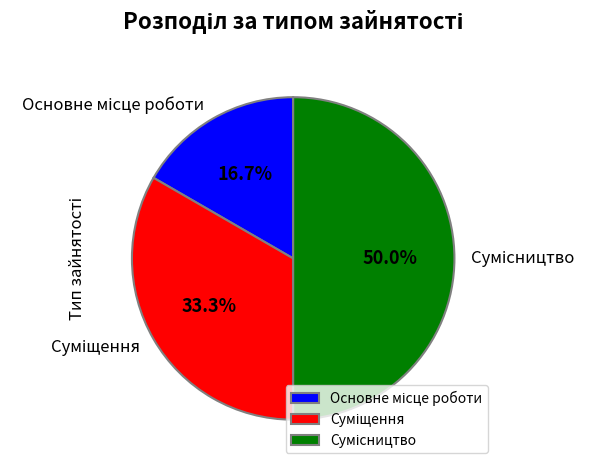

What percentage is the Суміщення slice, to the nearest percent?

33%